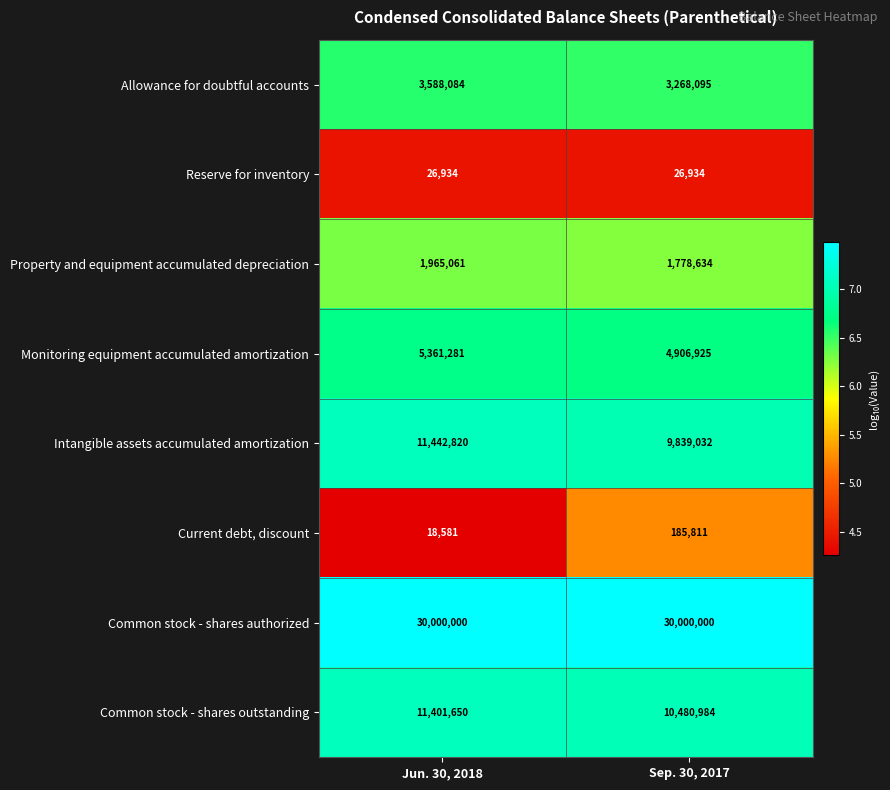

Reading right to left, what are all the values shown in this chart?

Allowance for doubtful accounts: Sep. 30, 2017=3268095	Jun. 30, 2018=3588084
Reserve for inventory: Sep. 30, 2017=26934	Jun. 30, 2018=26934
Property and equipment accumulated depreciation: Sep. 30, 2017=1778634	Jun. 30, 2018=1965061
Monitoring equipment accumulated amortization: Sep. 30, 2017=4906925	Jun. 30, 2018=5361281
Intangible assets accumulated amortization: Sep. 30, 2017=9839032	Jun. 30, 2018=11442820
Current debt, discount: Sep. 30, 2017=185811	Jun. 30, 2018=18581
Common stock - shares authorized: Sep. 30, 2017=30000000	Jun. 30, 2018=30000000
Common stock - shares outstanding: Sep. 30, 2017=10480984	Jun. 30, 2018=11401650